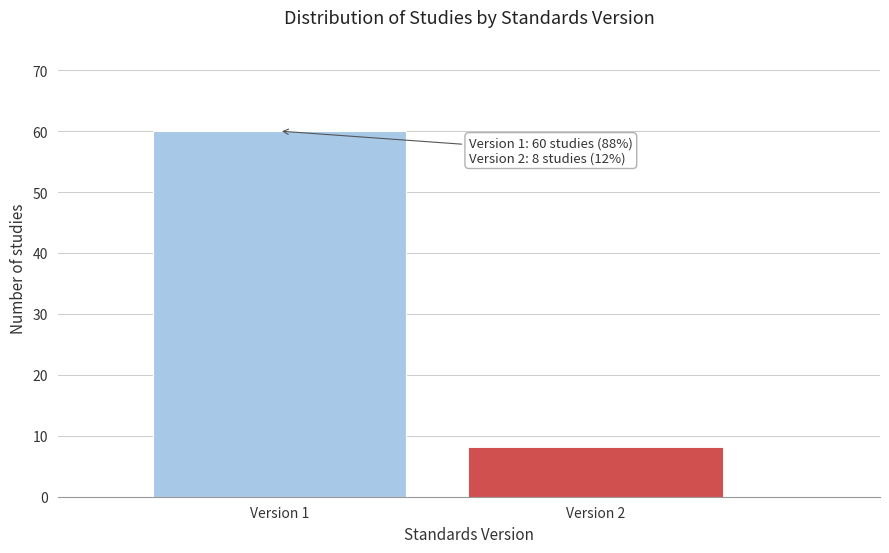

Reading left to right, what are all the values shown in this chart?

60	8